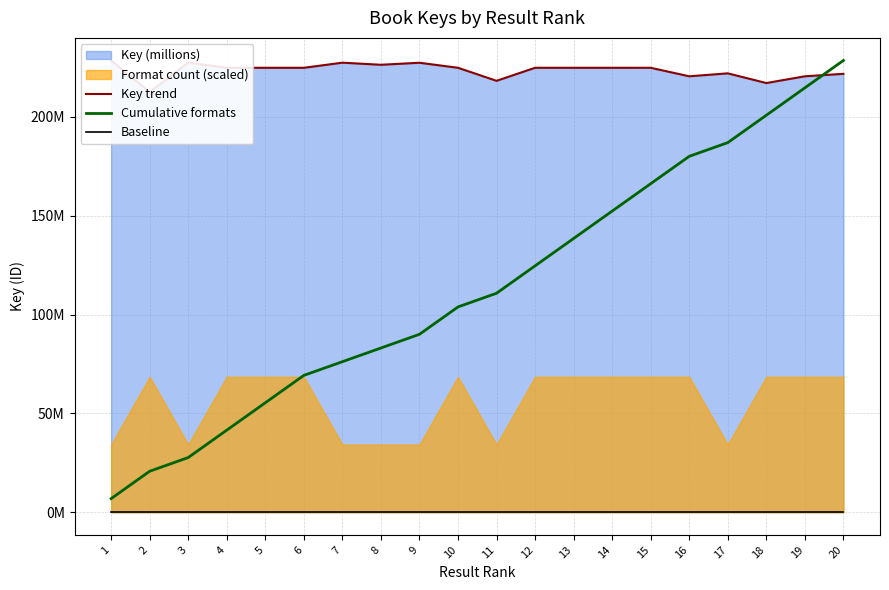

Between which two adjacent categories do Cumulative formats and Key trend first intersect?

19 and 20